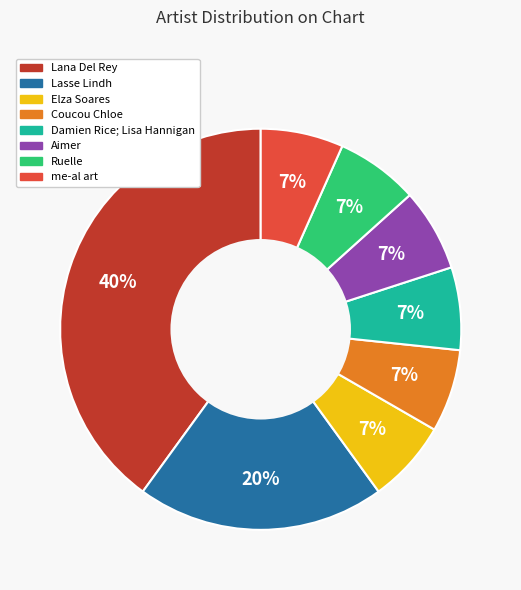

Combined, do me-al art and Lana Del Rey account for over 50%?

No